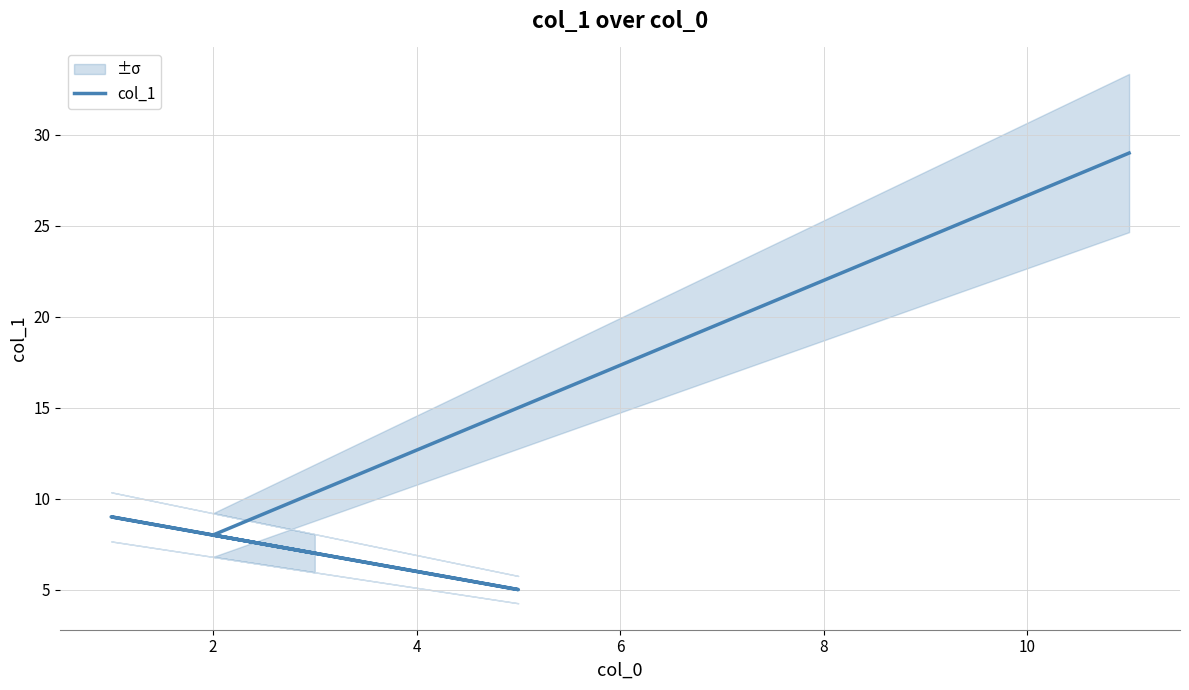

What is the sum of all values?

58